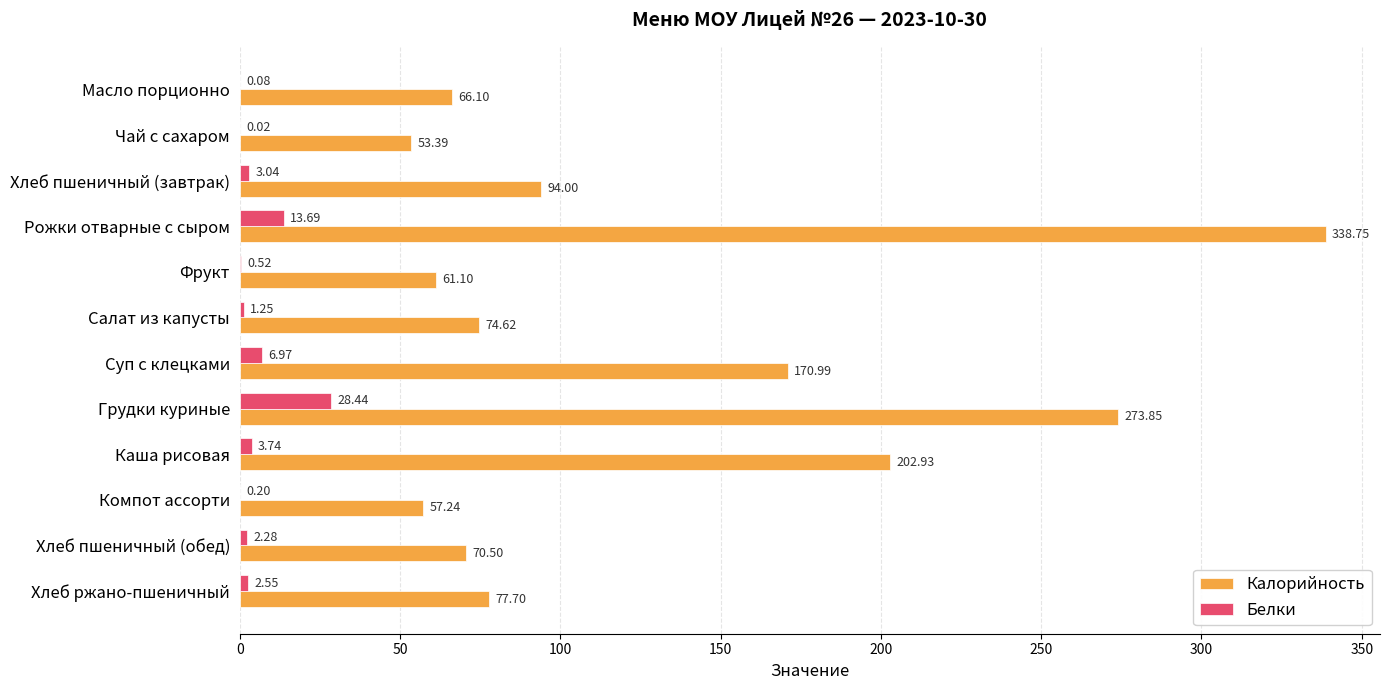

At which category does the chart reach its peak across all series?

Рожки отварные с сыром